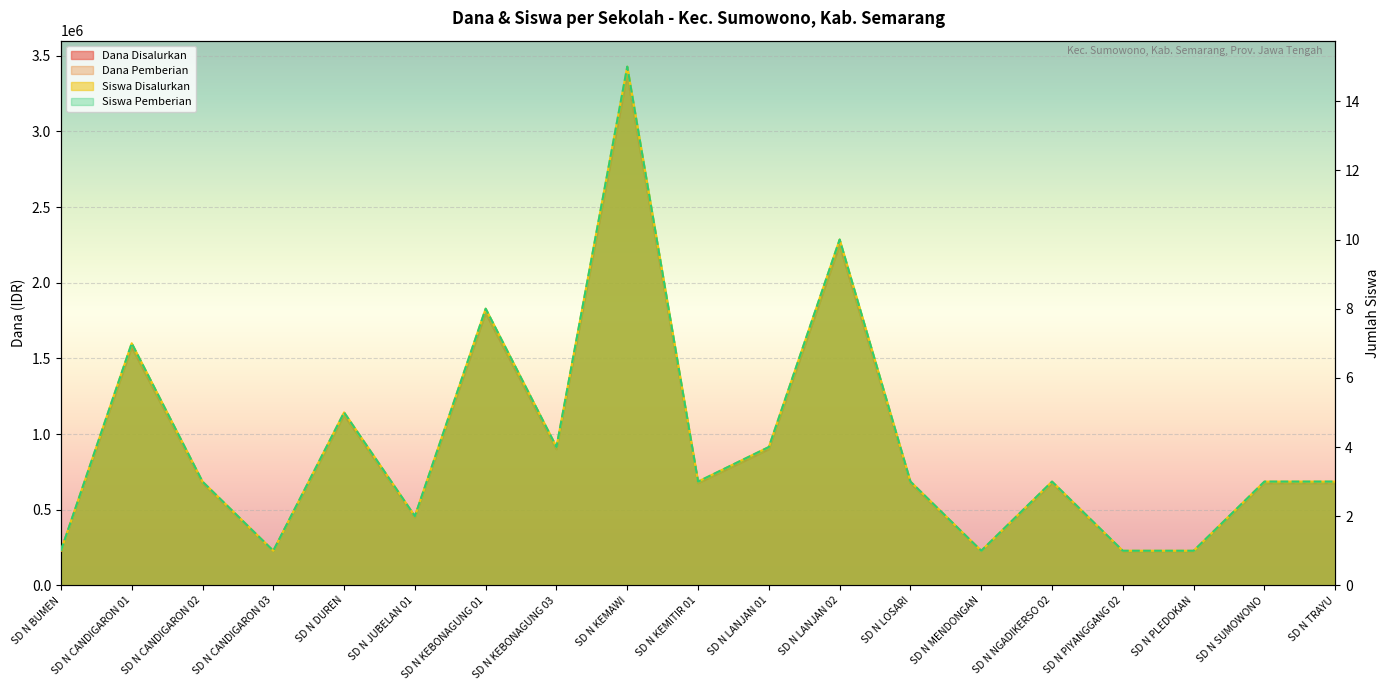

What is the spread (max minus min) of values at SD N DUREN?

1124995